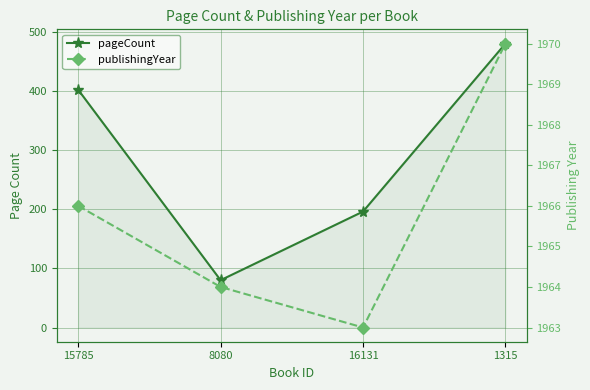

At which label does publishingYear reach its peak?

1315